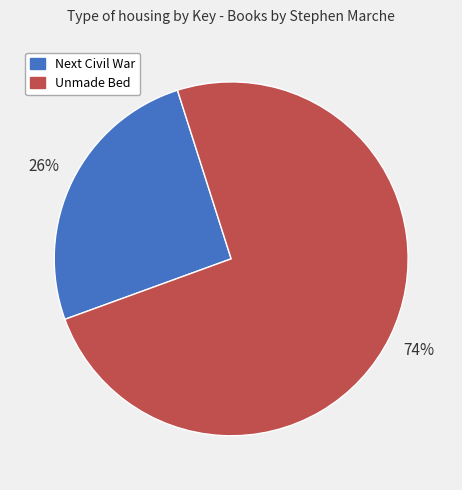

Count the number of slices in the pie.

2